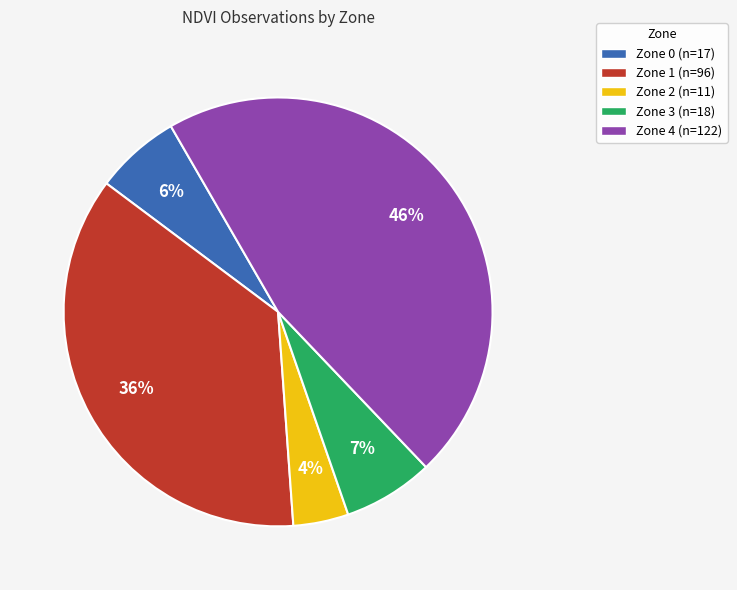

How many segments does this pie chart have?

5